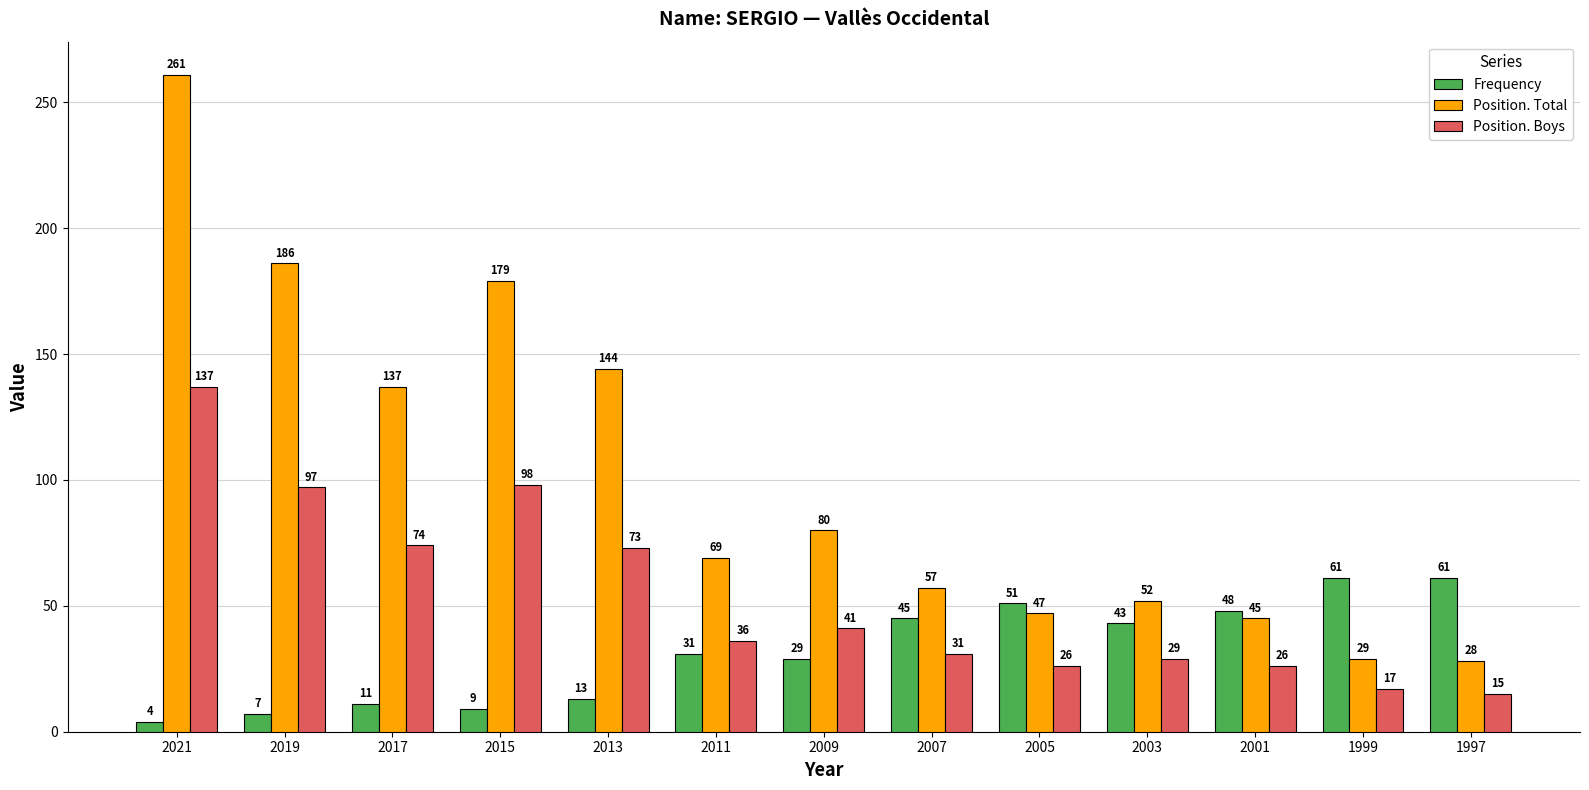

At which category is the sum across all series the highest?

2021